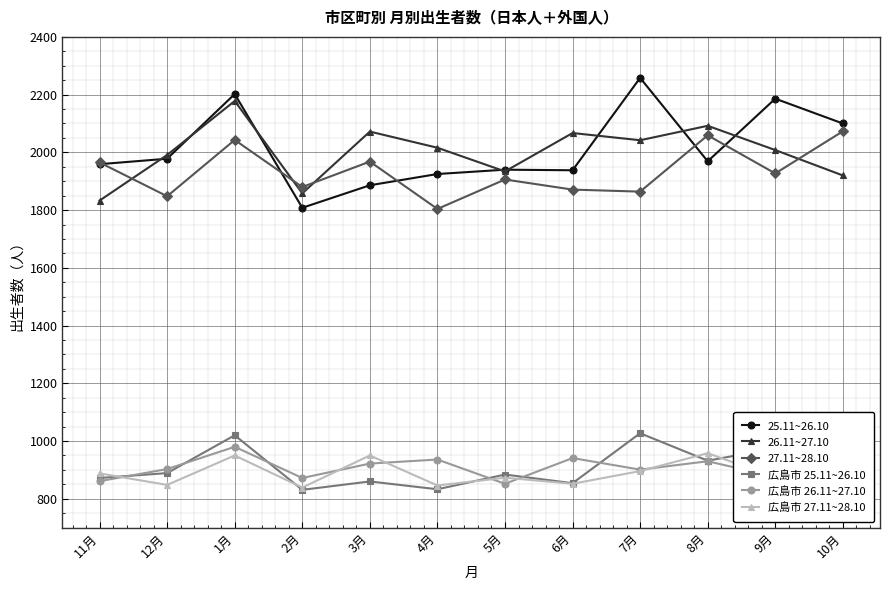

What are all the series names shown in the legend?

25.11~26.10, 26.11~27.10, 27.11~28.10, 広島市 25.11~26.10, 広島市 26.11~27.10, 広島市 27.11~28.10